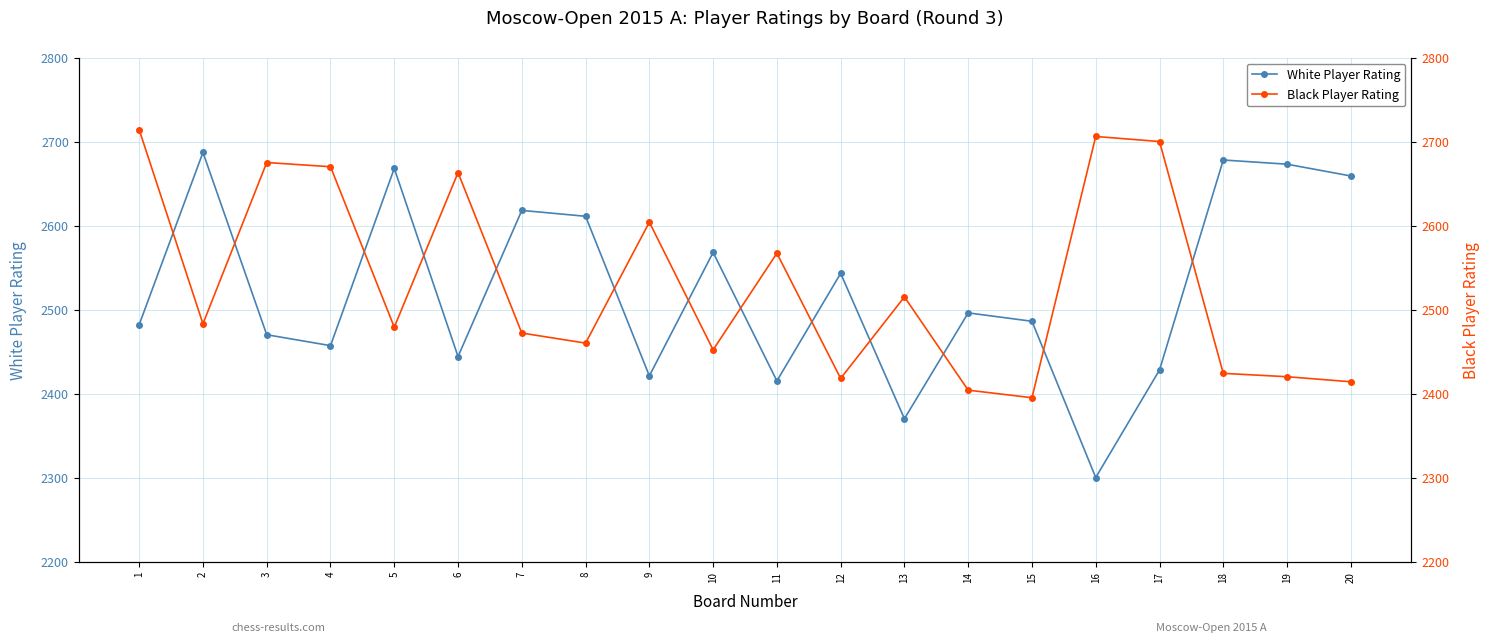

Where do Black Player Rating and White Player Rating first cross each other?

1 and 2